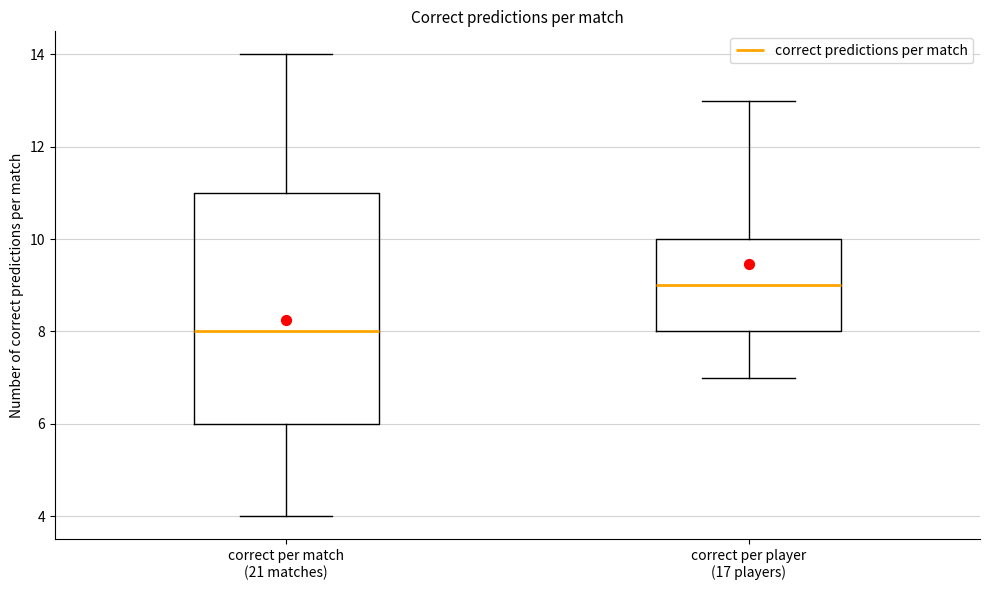

Where does the lower whisker of the box for correct per player (17 players) end on the y-axis? The values are not printed on the chart, so give them approximately, as read against the axis.

7